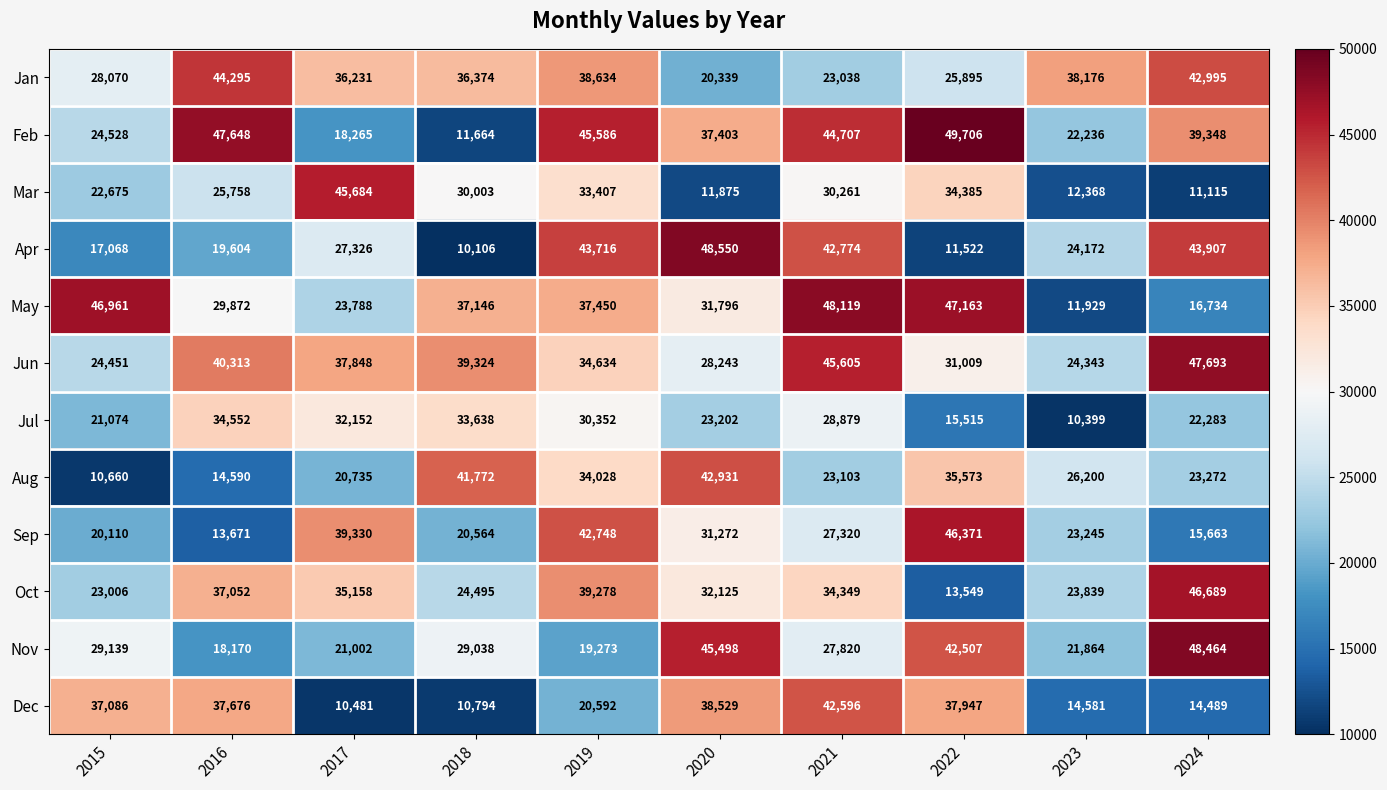

How many categories are shown in the chart?

10